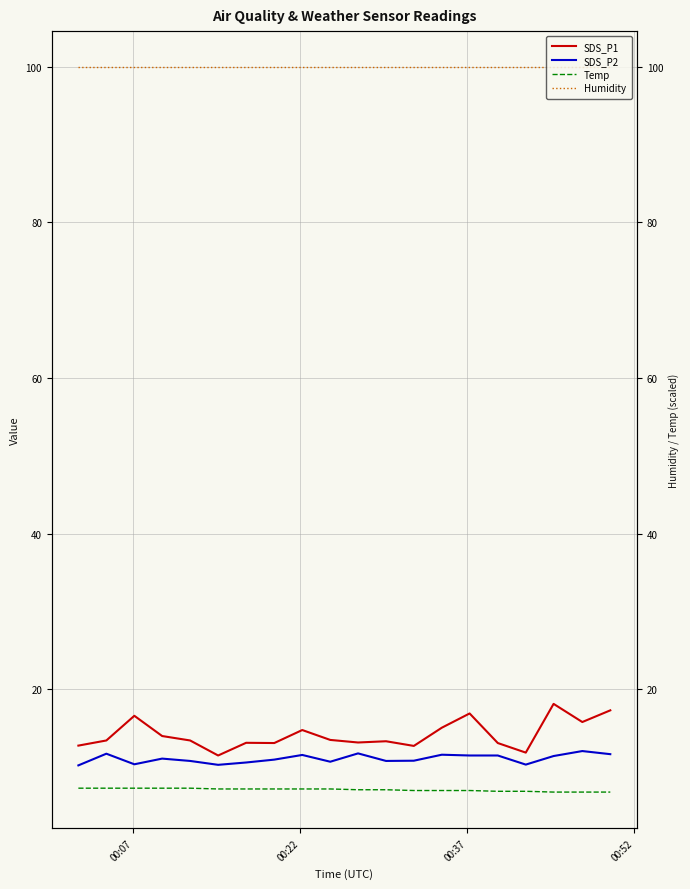

Is it true that SDS_P2 equals 19.3 at 00:52?

False